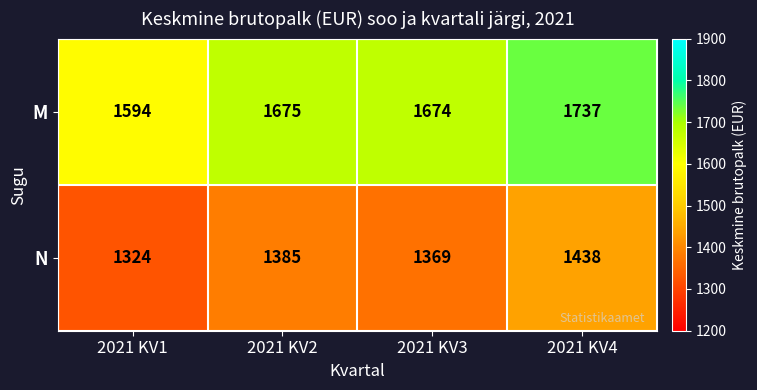

Reading left to right, list all the values displayed in this chart.

M: 1594	1675	1674	1737
N: 1324	1385	1369	1438